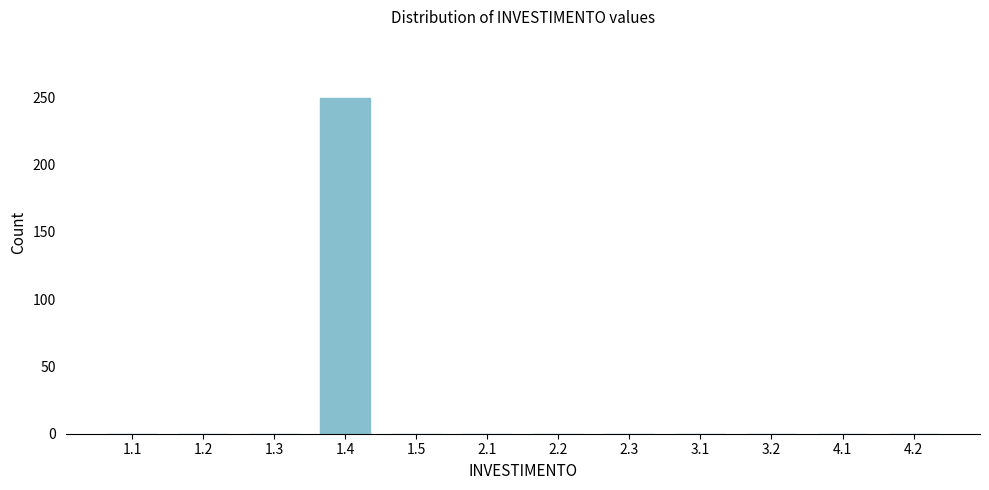

Reading left to right, what are all the values shown in this chart?

1.1=0	1.2=0	1.3=0	1.4=249	1.5=0	2.1=0	2.2=0	2.3=0	3.1=0	3.2=0	4.1=0	4.2=0